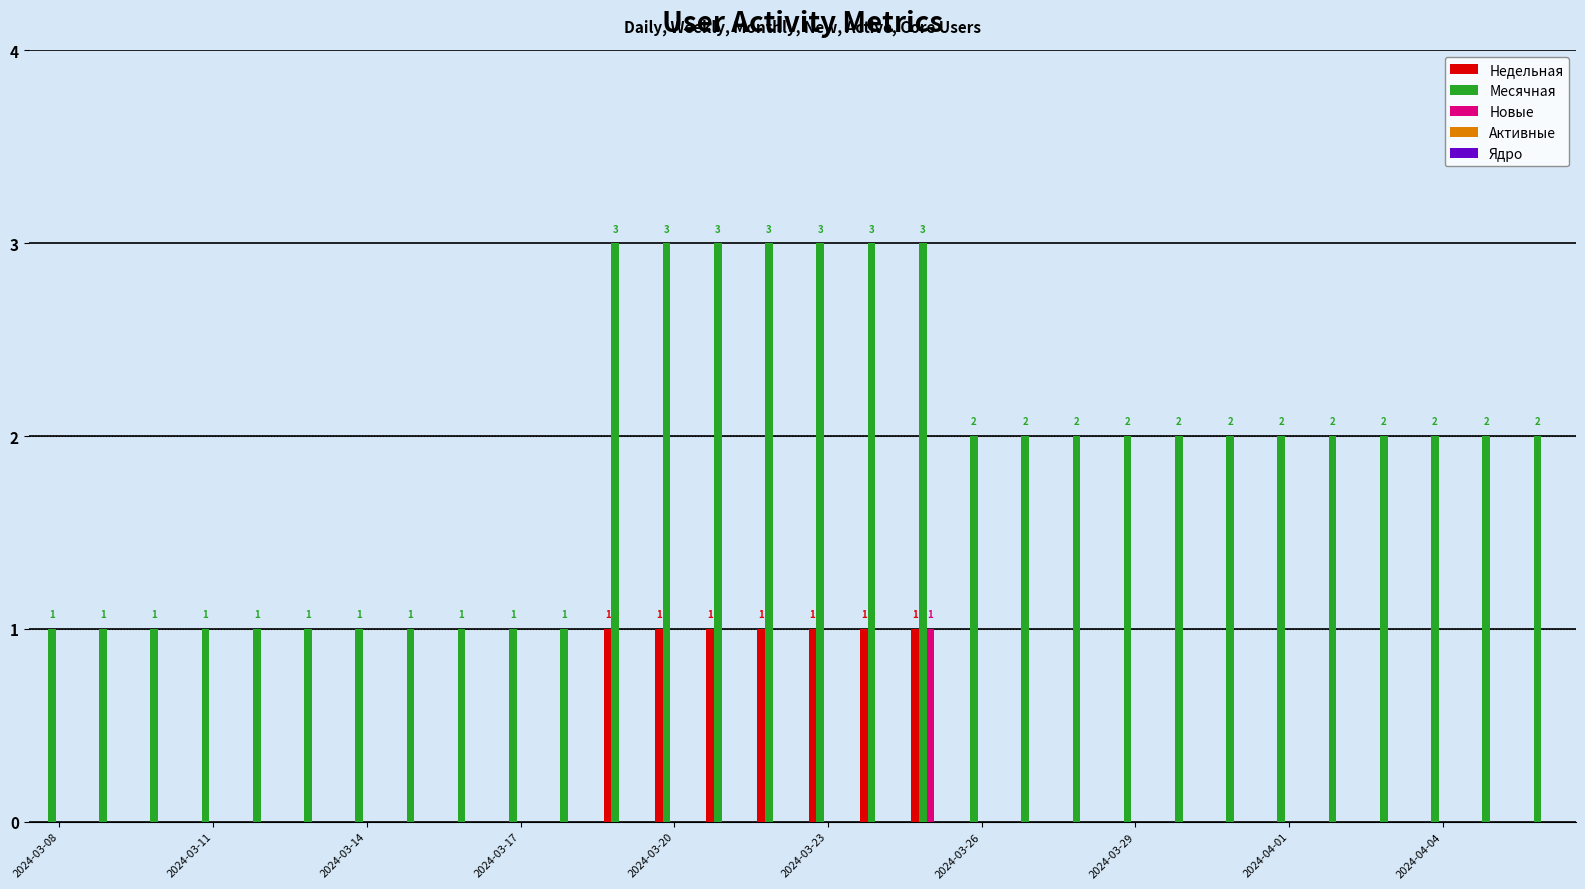

What is the maximum value shown in the chart?

3